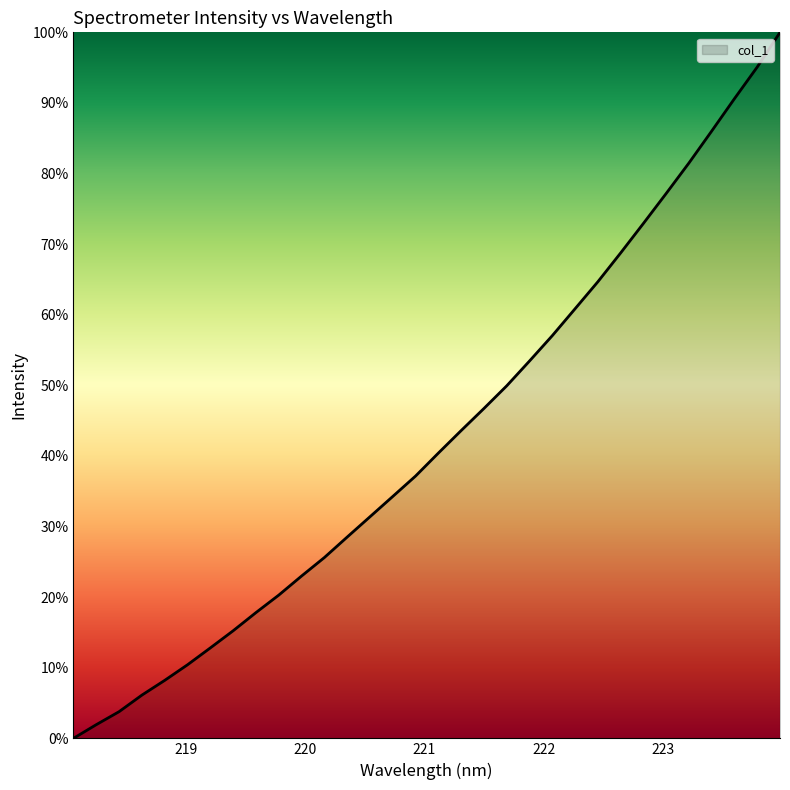

How many values are below 40?

16